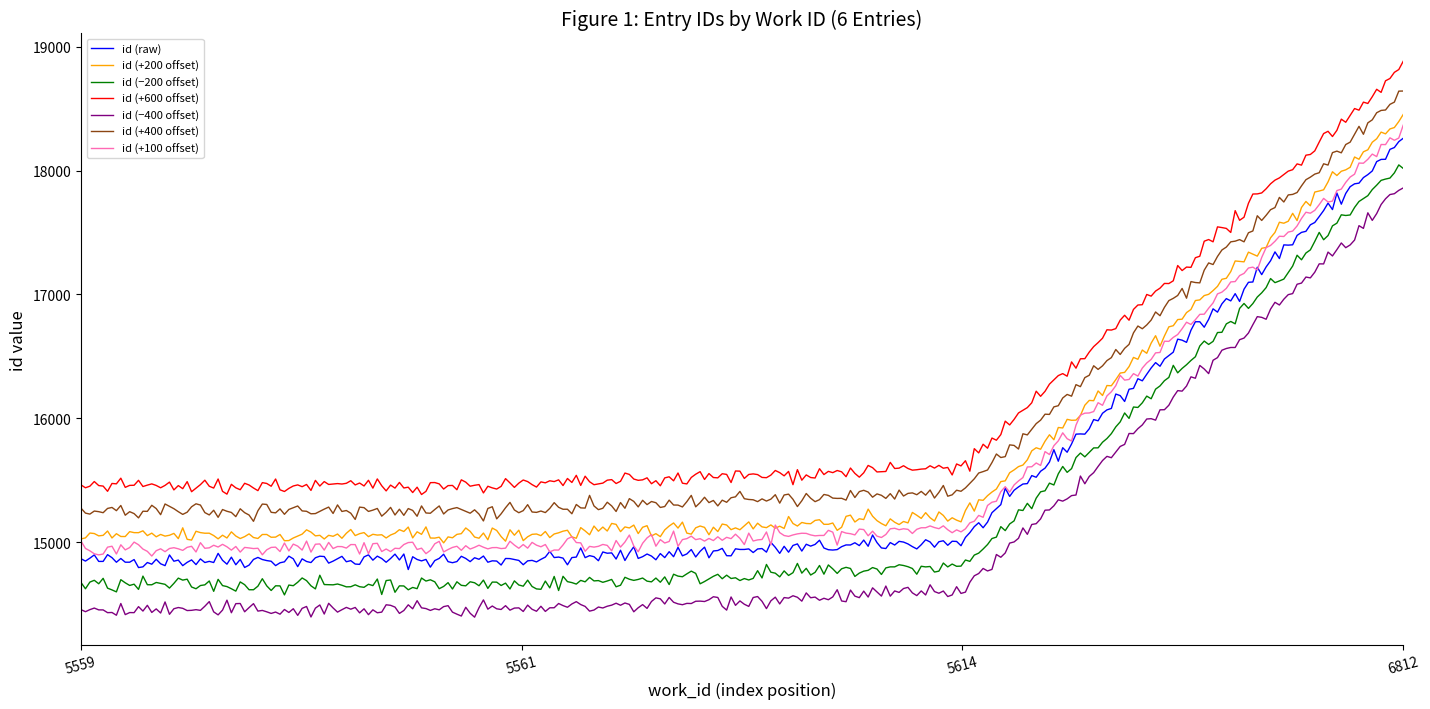

What is the highest value of the id (+400 offset) series?

18643.6